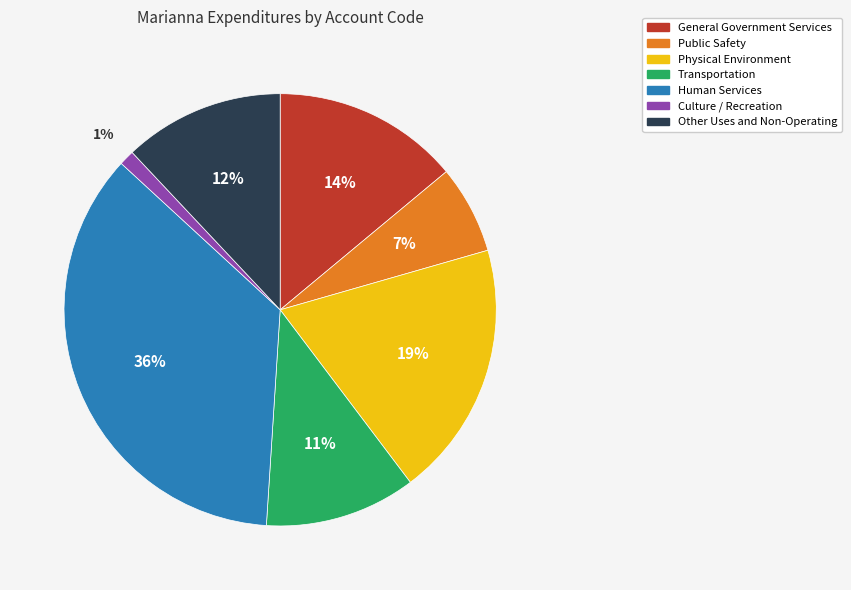

Which has a higher value, Physical Environment or Culture / Recreation?

Physical Environment